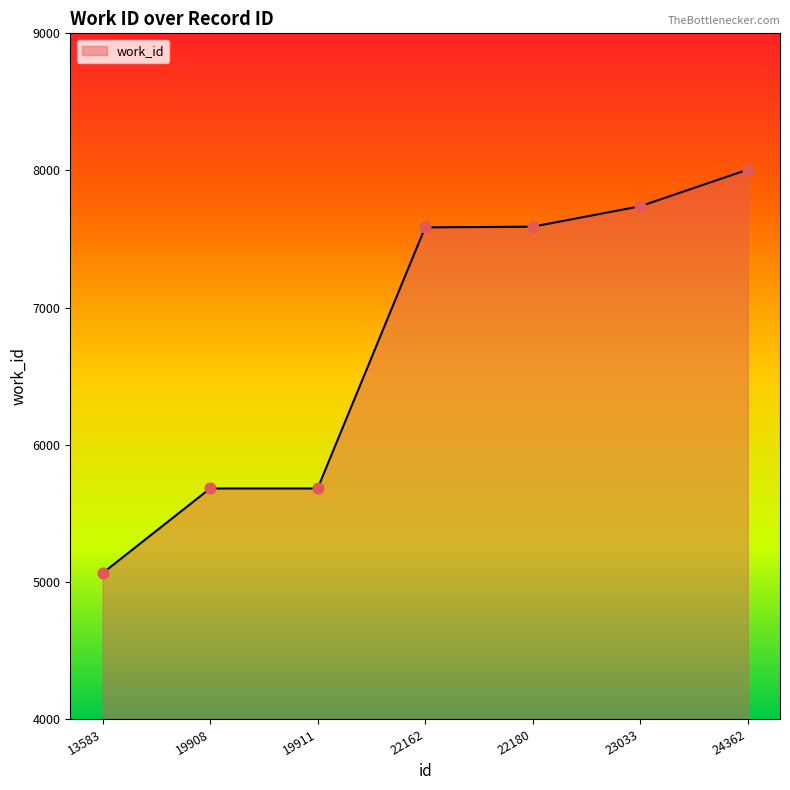

Between 23033 and 24362, which is larger?

24362